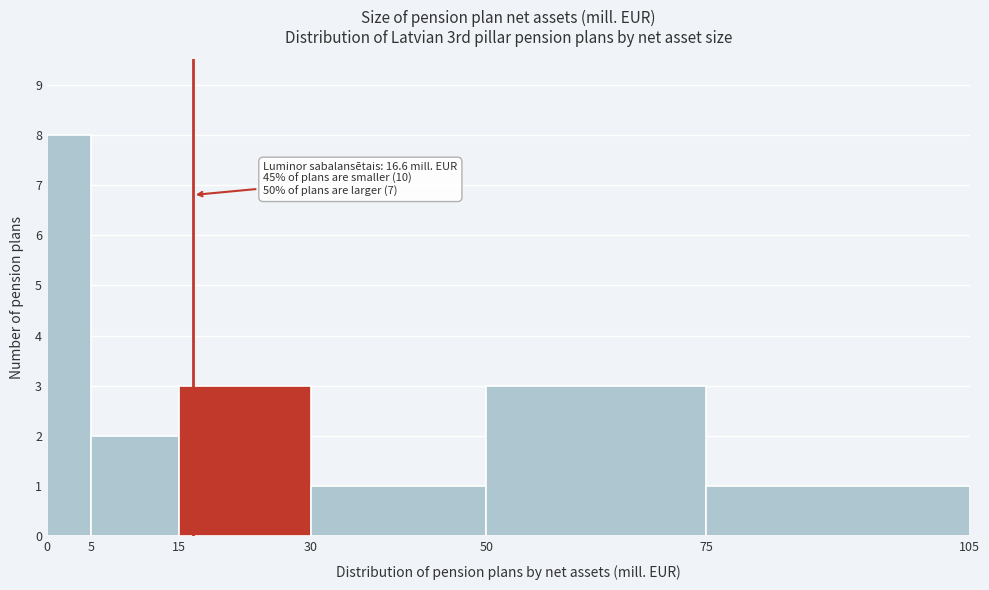

Over which range of the x-axis is the bar tallest?

0 to 5